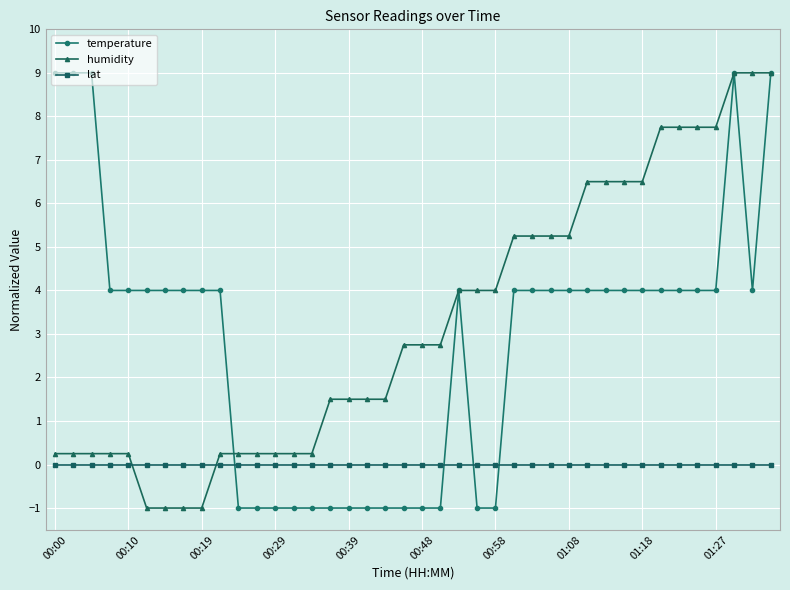

At how many categories does at least one series exceed 3?

28